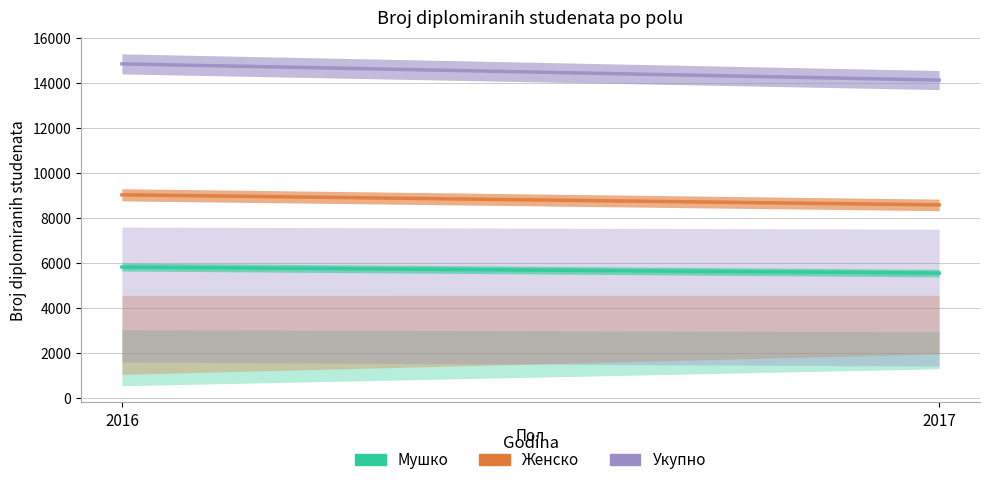

How many lines are shown in the chart?

3